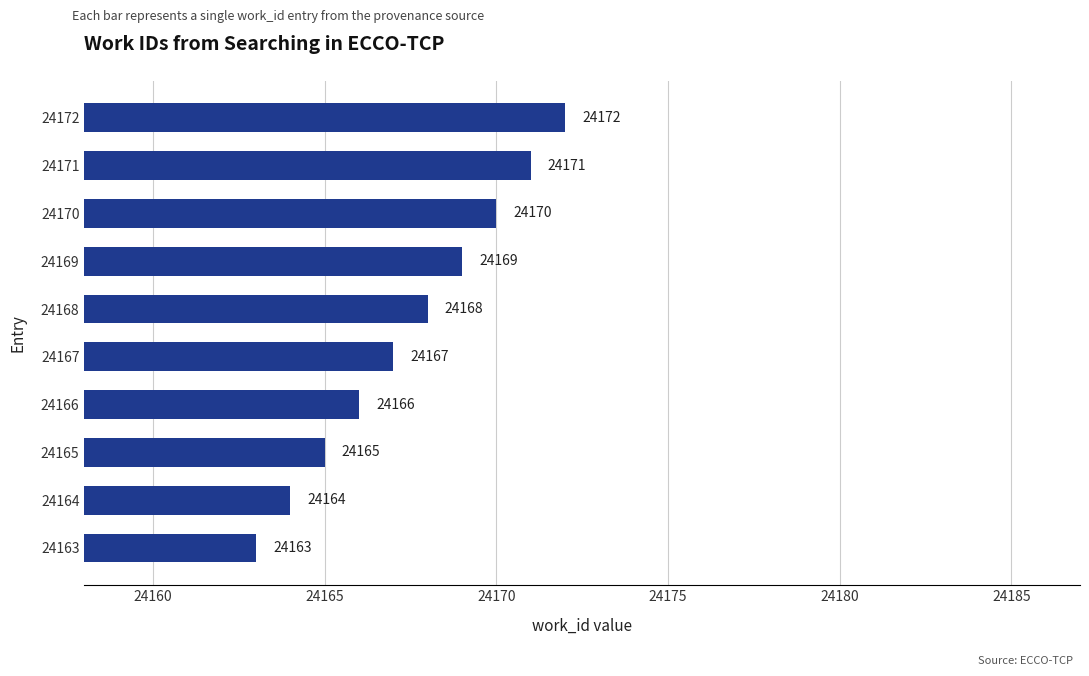

How many data points are less than 24168?

5